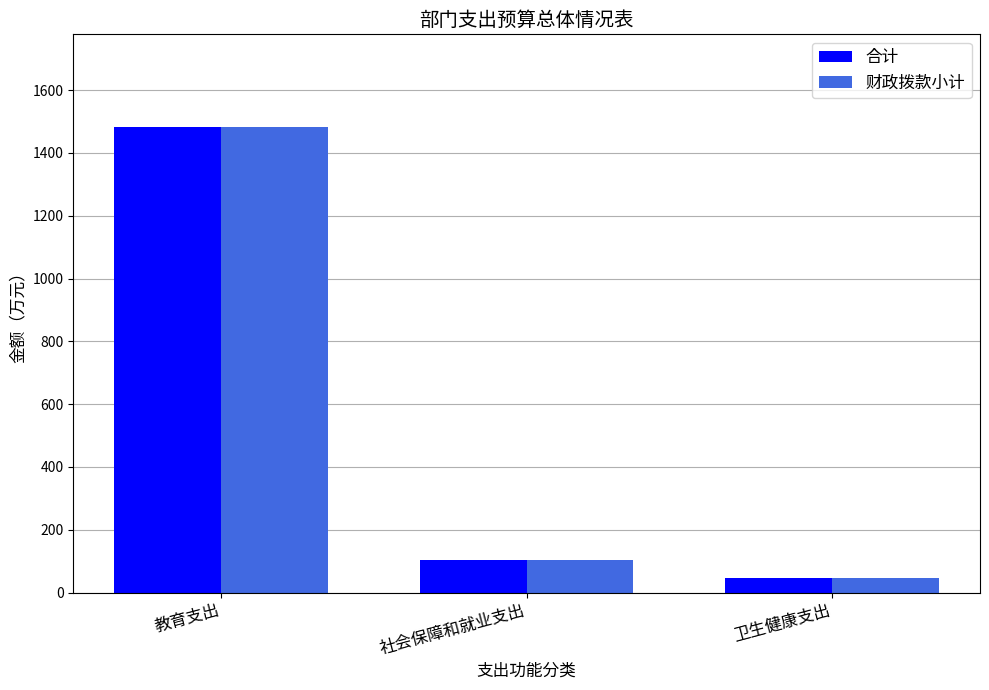

How many bars are there in total?

6